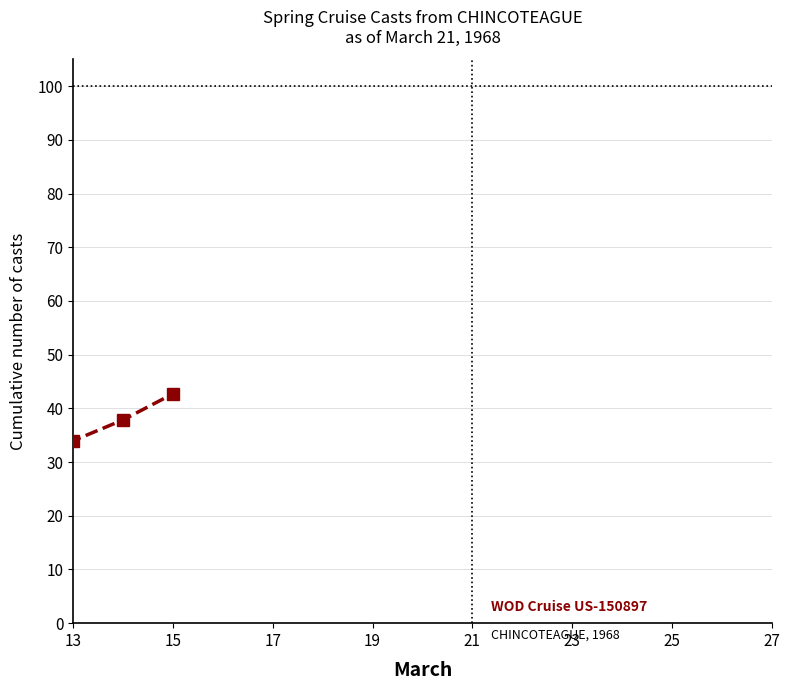

What is the sum of all values?

362.1